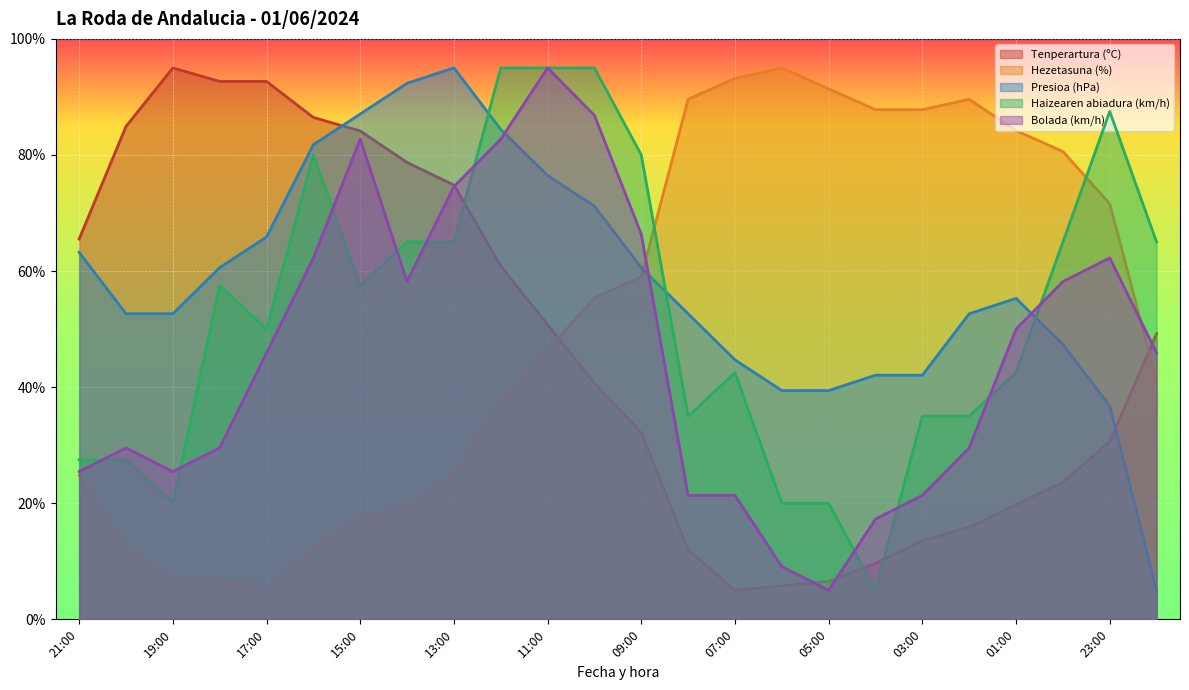

Where does the Hezetasuna (%) series first go above 55?

10:00